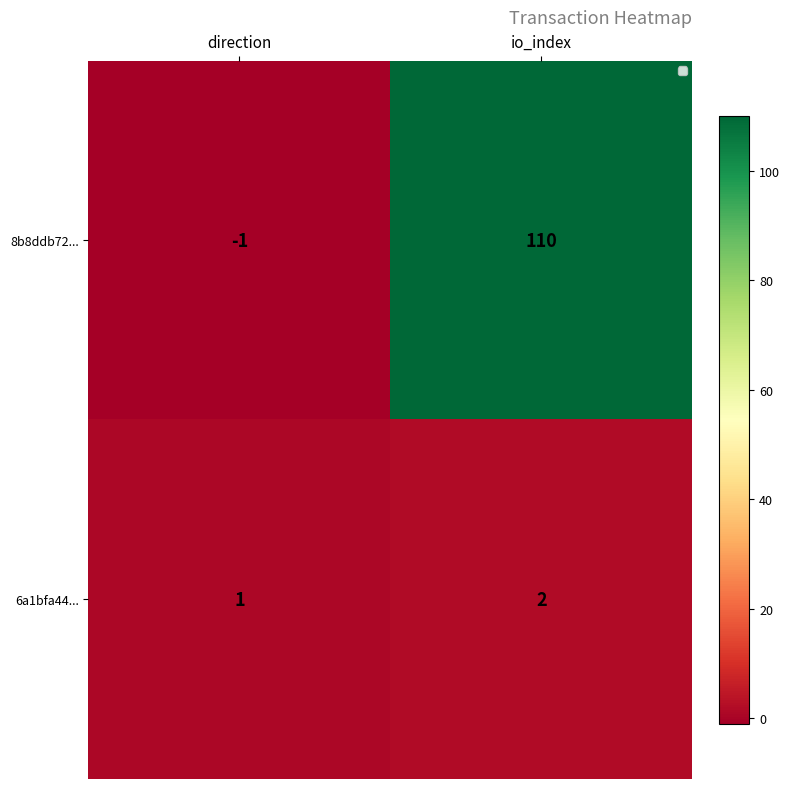

Which category has the lowest value in the 6a1bfa44... series?

direction